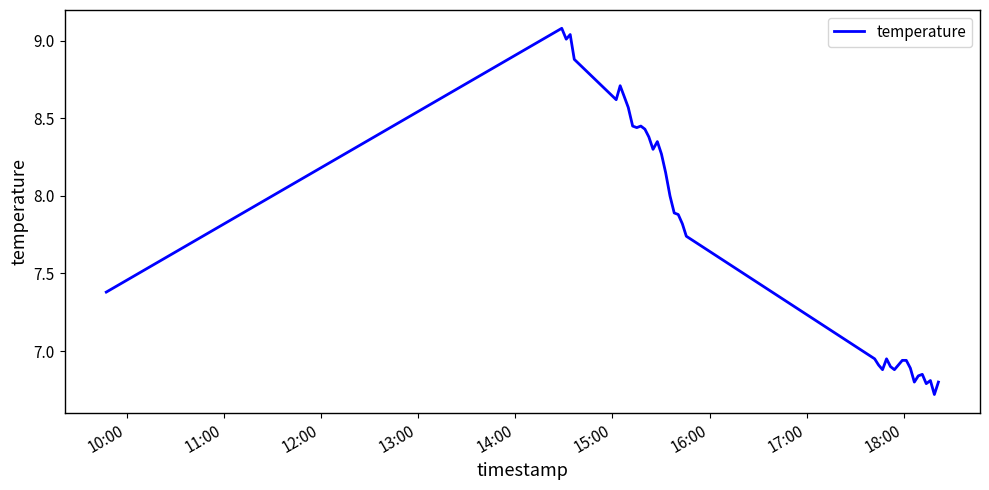

True or false: the data has more than 1 interior local peaks.

True